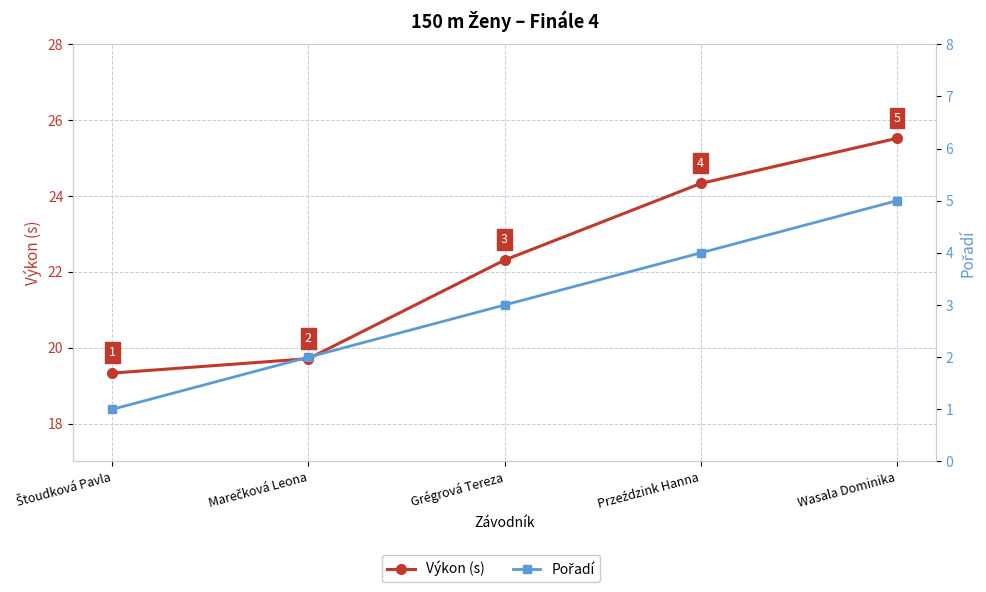

True or false: Výkon (s) and Pořadí intersect in this chart.

False